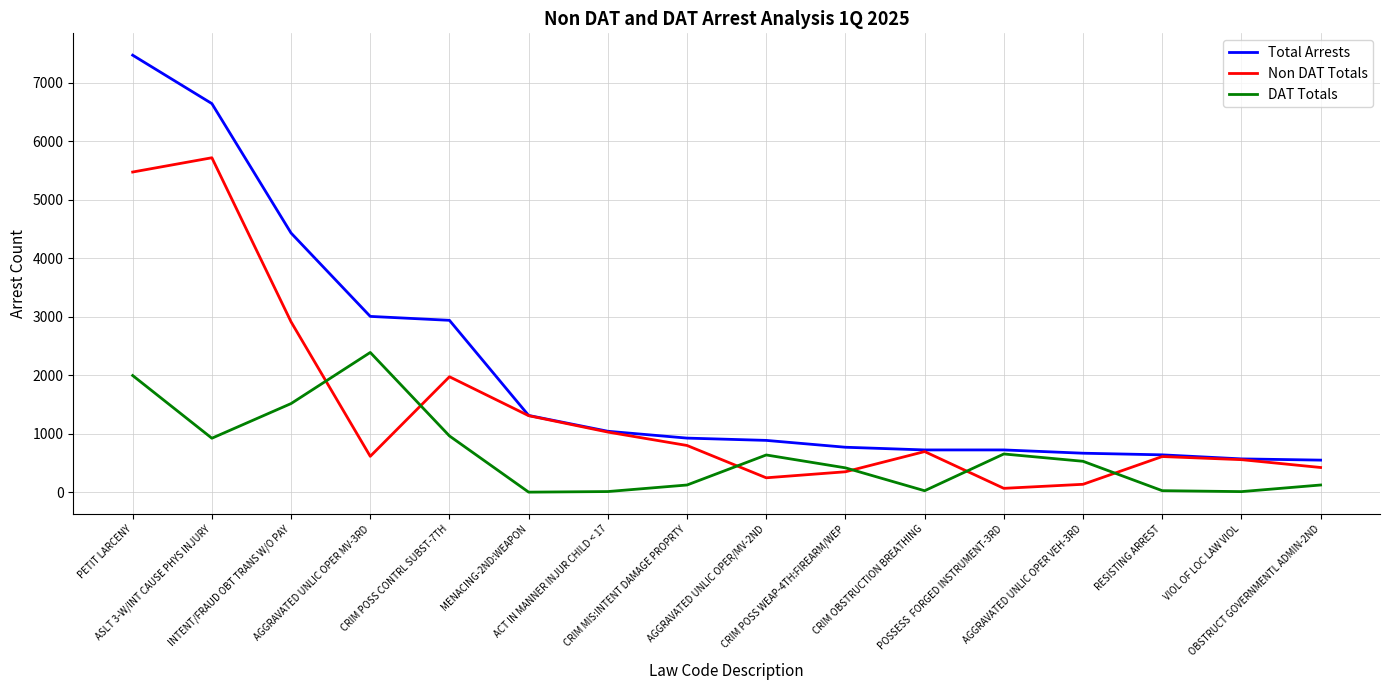

What is the total value across all series at CRIM OBSTRUCTION BREATHING?

1450